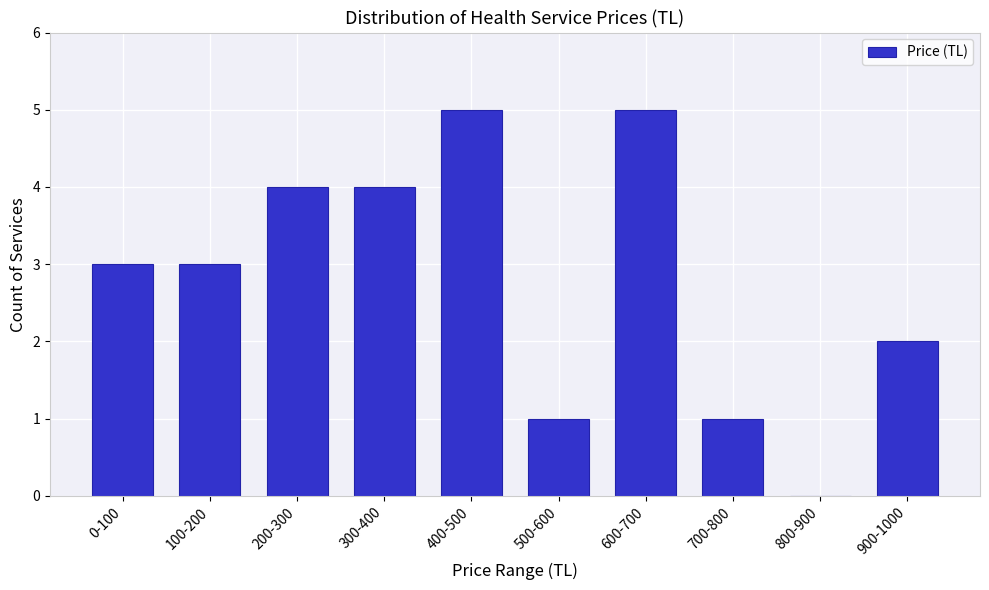

Reading left to right, what are all the values shown in this chart?

0-100=3	100-200=3	200-300=4	300-400=4	400-500=5	500-600=1	600-700=5	700-800=1	800-900=0	900-1000=2